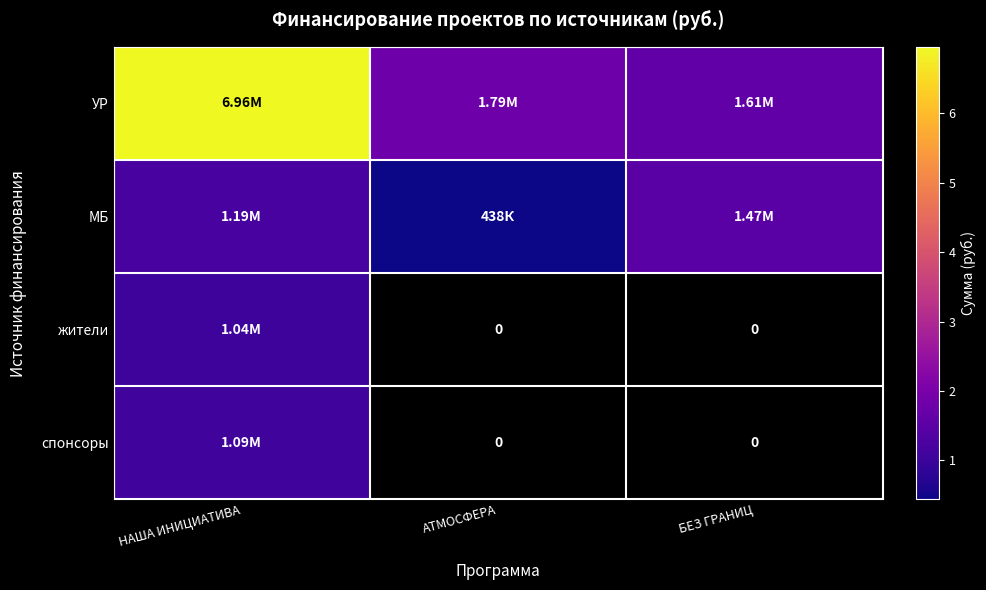

Count the number of categories in the chart.

3